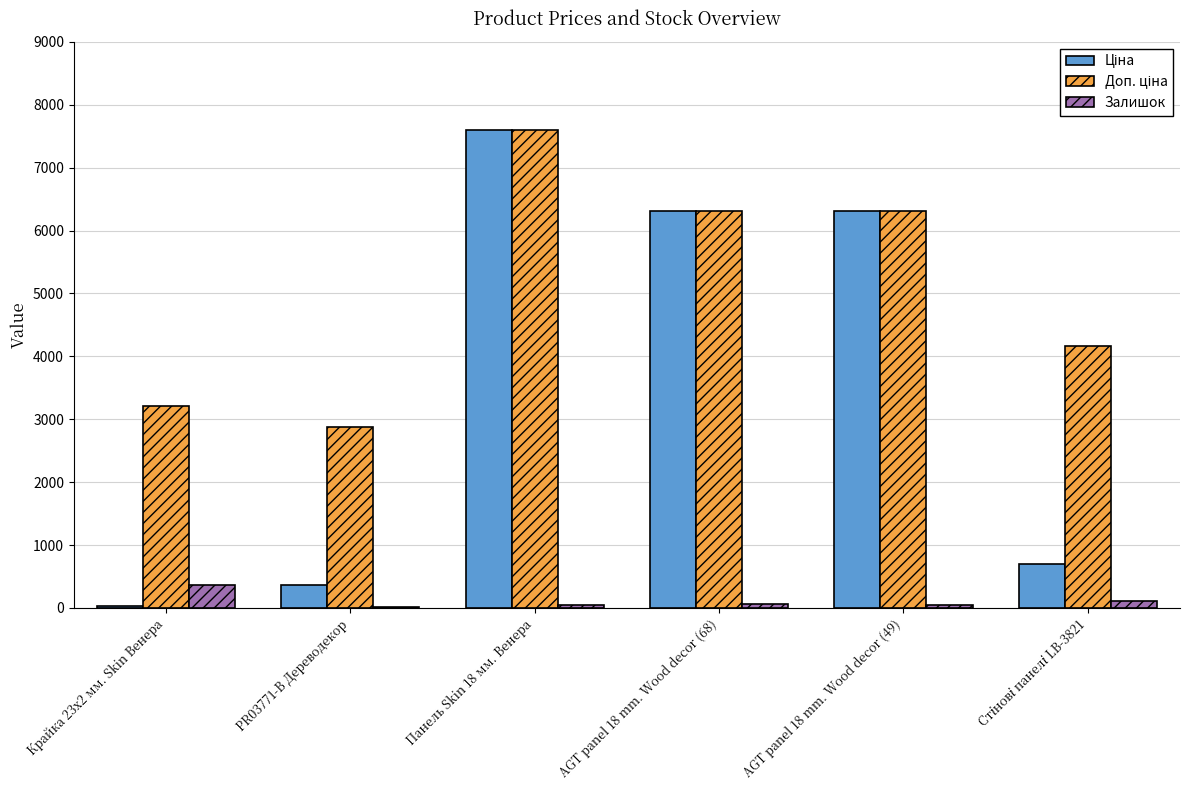

What is the total value across all series at Крайка 23x2 мм. Skin Венера?

3597.1